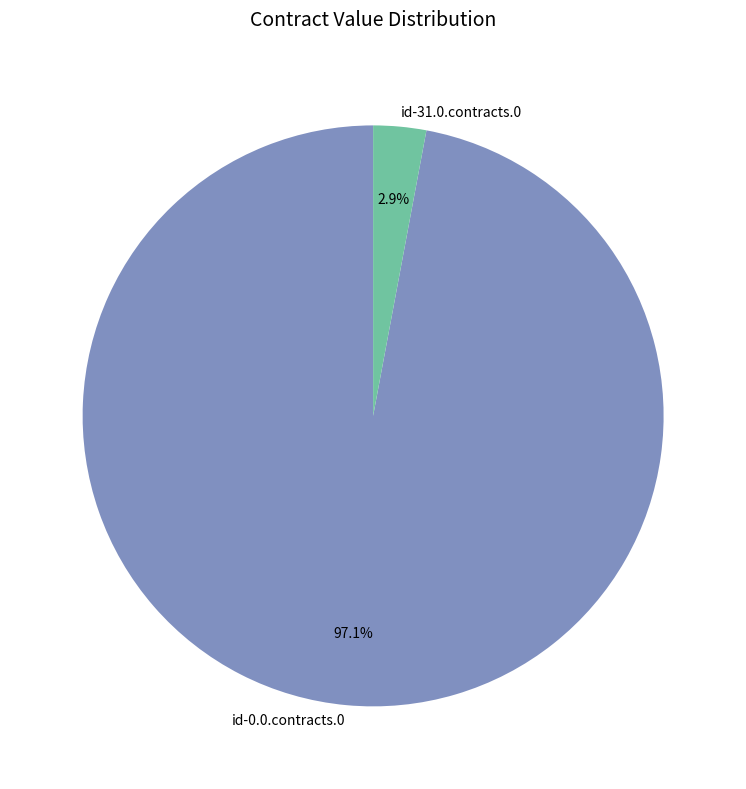

What percentage is the id-0.0.contracts.0 slice, to the nearest percent?

97%